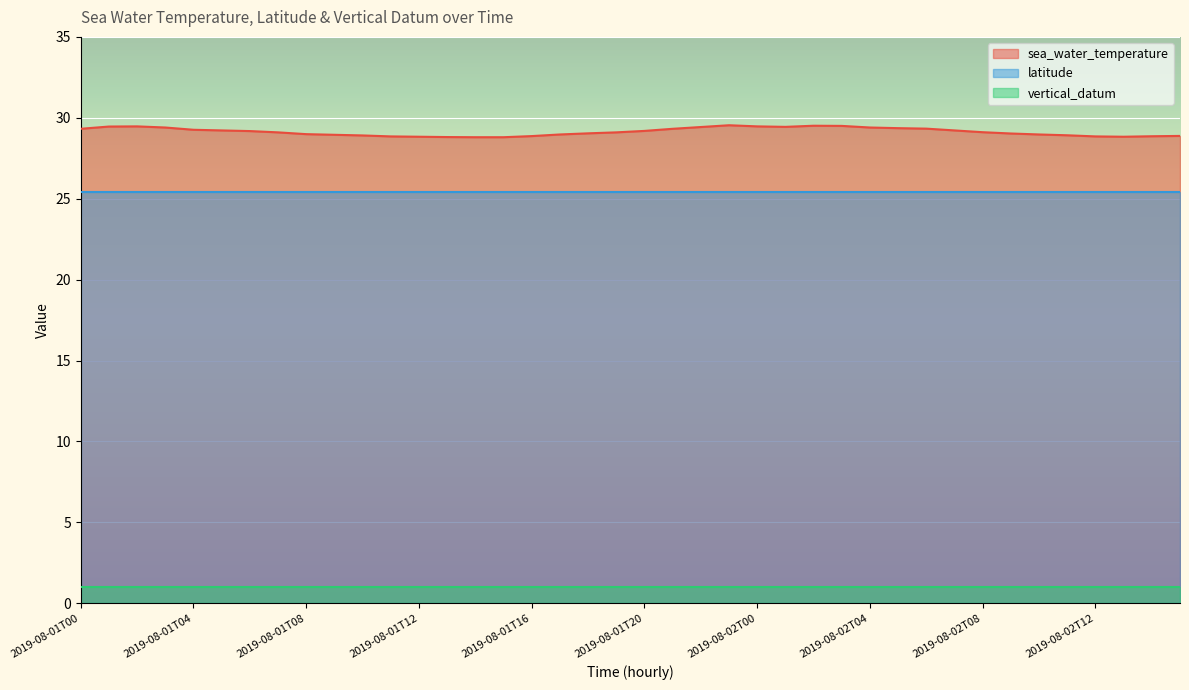

Reading right to left, list all the values displayed in this chart.

sea_water_temperature: 28.9	28.9	28.8	28.9	28.9	29.0	29.0	29.1	29.2	29.3	29.4	29.4	29.5	29.5	29.4	29.5	29.5	29.4	29.3	29.2	29.1	29.0	29.0	28.9	28.8	28.8	28.8	28.8	28.9	28.9	28.9	29.0	29.1	29.2	29.2	29.3	29.4	29.5	29.5	29.3
latitude: 25.4	25.4	25.4	25.4	25.4	25.4	25.4	25.4	25.4	25.4	25.4	25.4	25.4	25.4	25.4	25.4	25.4	25.4	25.4	25.4	25.4	25.4	25.4	25.4	25.4	25.4	25.4	25.4	25.4	25.4	25.4	25.4	25.4	25.4	25.4	25.4	25.4	25.4	25.4	25.4
vertical_datum: 1.0	1.0	1.0	1.0	1.0	1.0	1.0	1.0	1.0	1.0	1.0	1.0	1.0	1.0	1.0	1.0	1.0	1.0	1.0	1.0	1.0	1.0	1.0	1.0	1.0	1.0	1.0	1.0	1.0	1.0	1.0	1.0	1.0	1.0	1.0	1.0	1.0	1.0	1.0	1.0